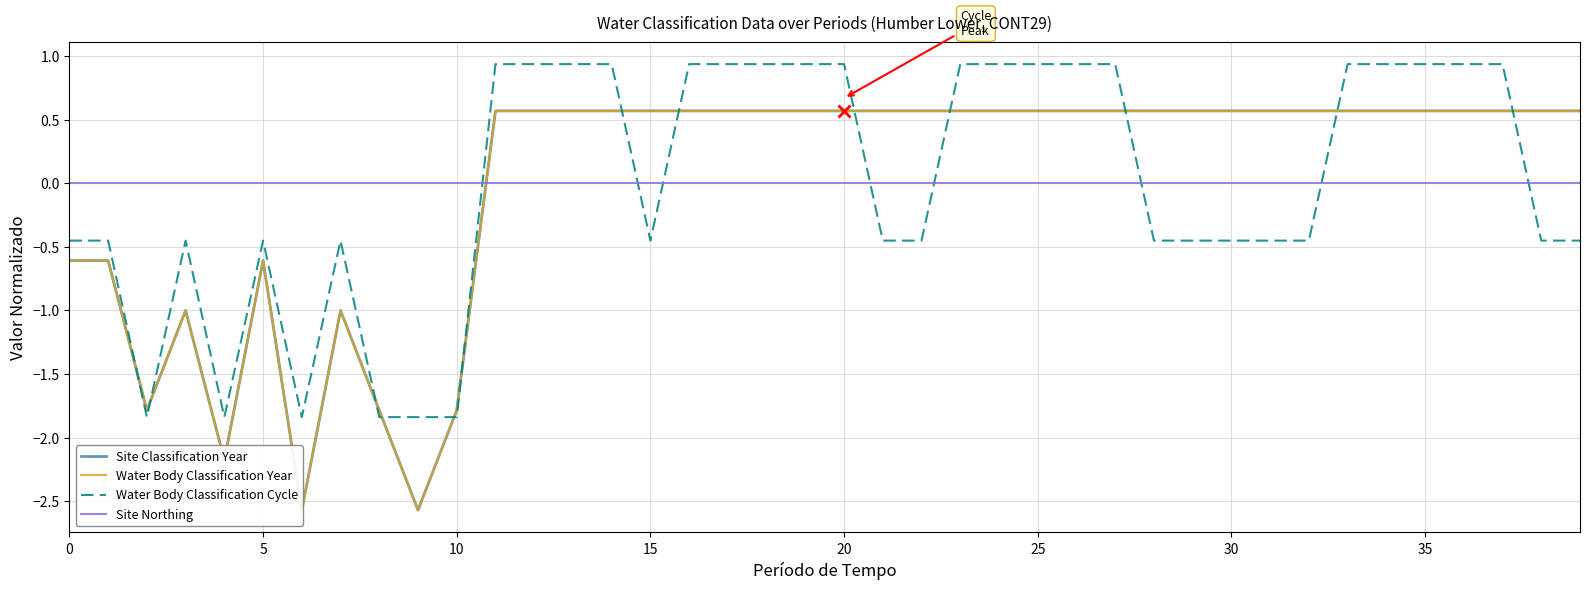

What is the spread (max minus min) of values at 11?

0.9